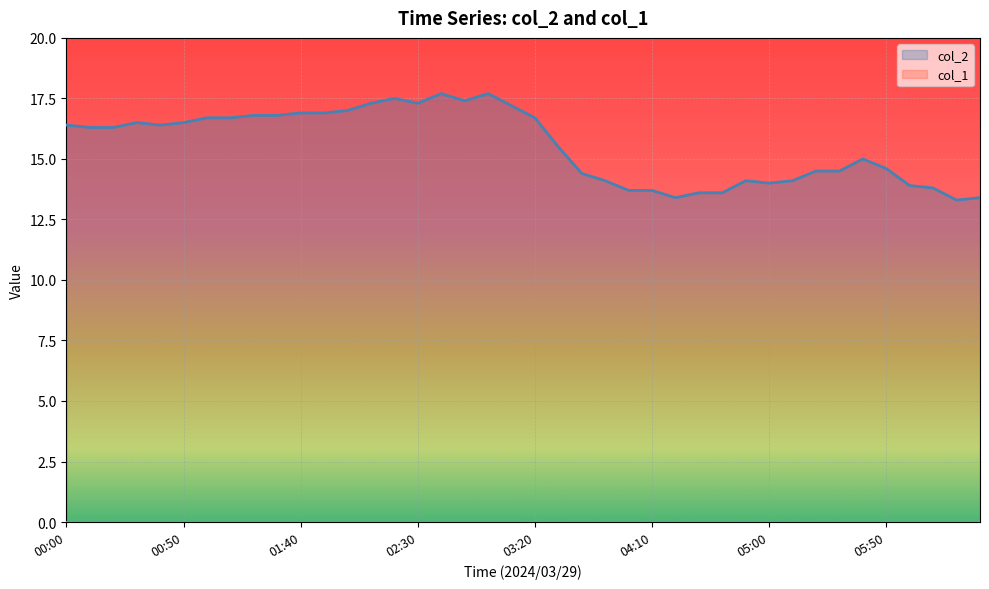

The value of col_2 at 02:30 is 11.6. True or false?

False